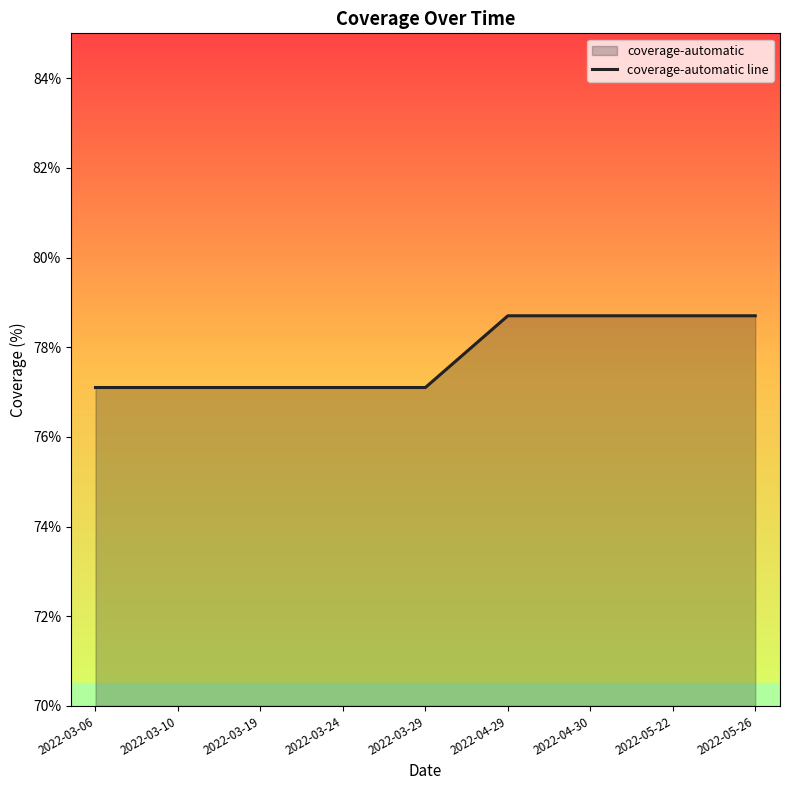

Reading left to right, what are all the values shown in this chart?

77.1	77.1	77.1	77.1	77.1	78.7	78.7	78.7	78.7